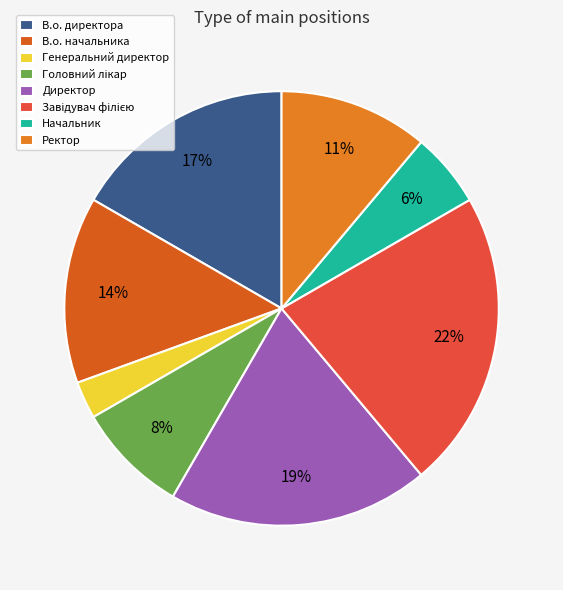

Count the number of slices in the pie.

8